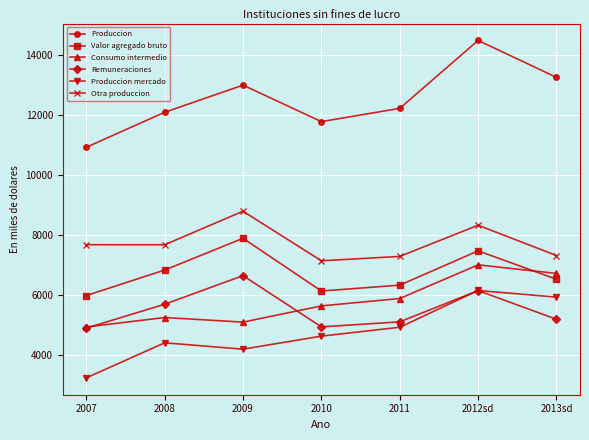

Is it true that Otra produccion equals 10598 at 2011?

False